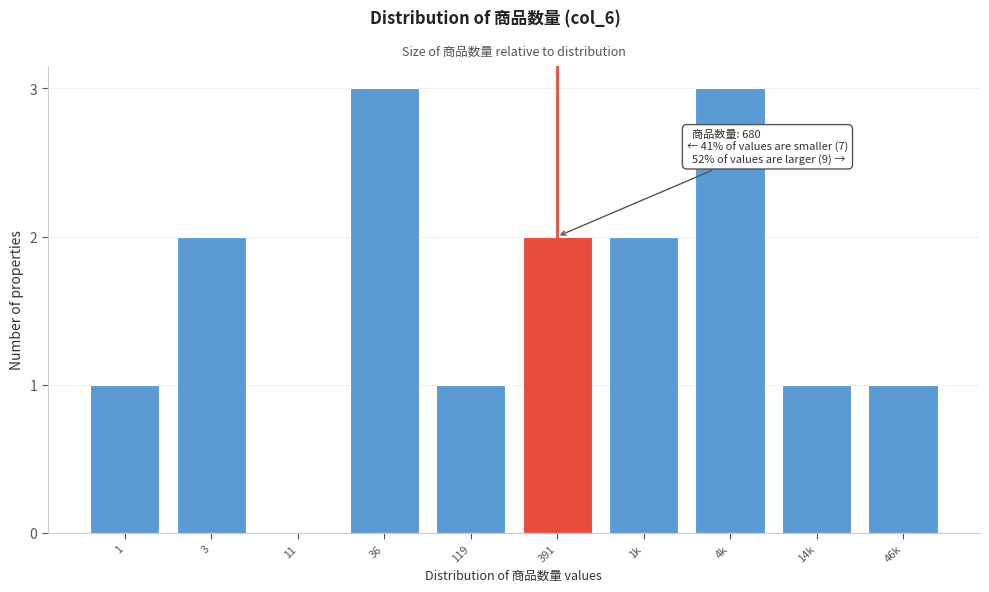

Reading left to right, extract all data points from this chart.

1=1	3=2	11=0	36=3	119=1	391=2	1k=2	4k=3	14k=1	46k=1